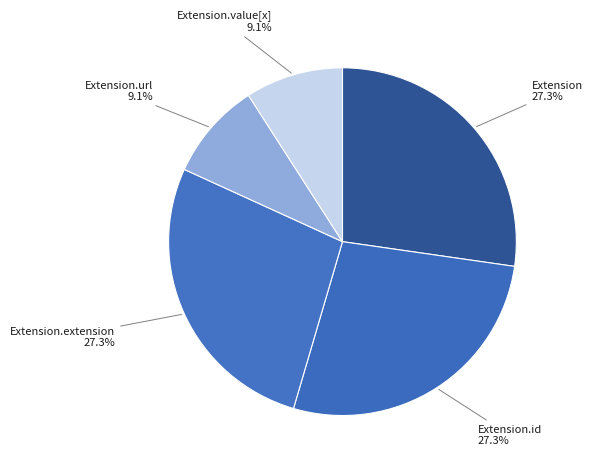

The Extension.extension slice represents 1% of the pie. True or false?

False